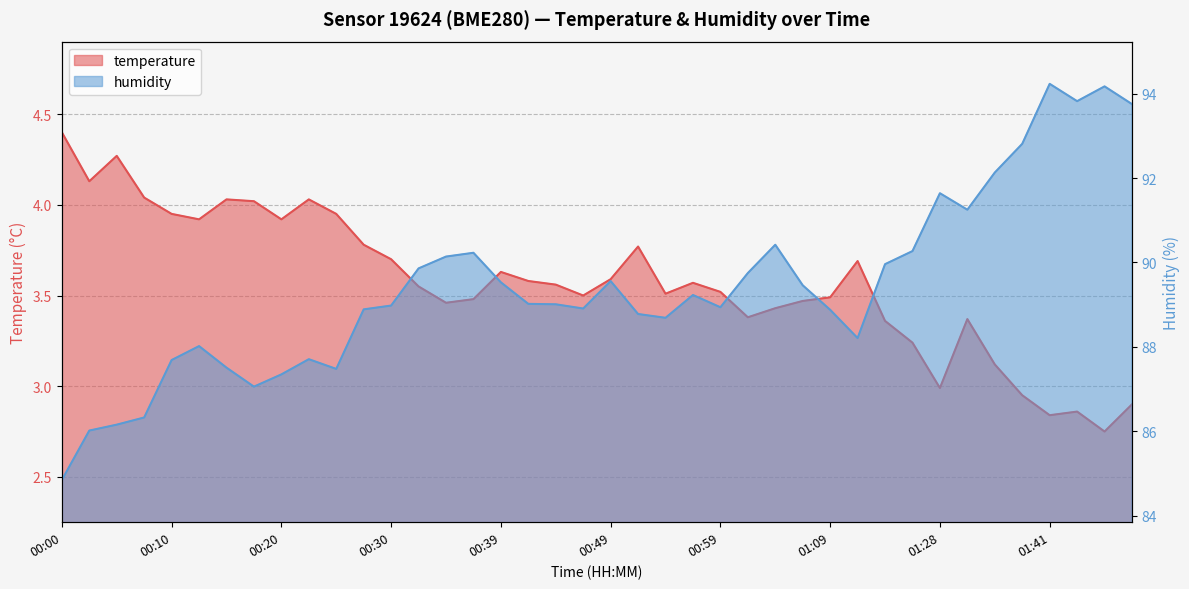

At which category does temperature reach its first local valley?

00:03